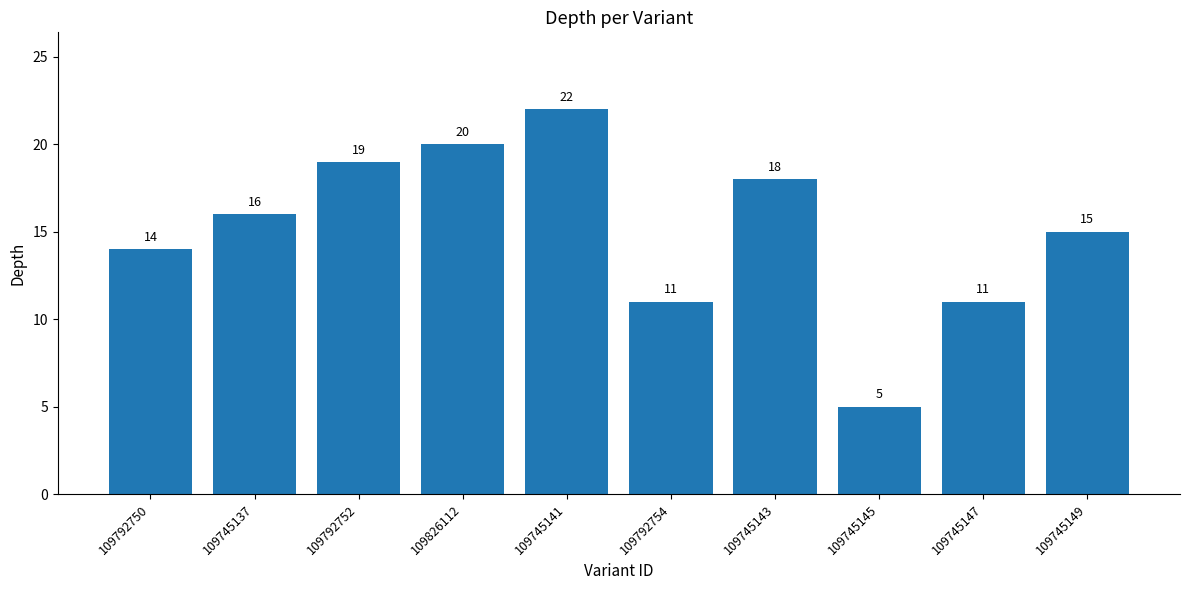

What is the difference between the values at 109745145 and 109745143?

13